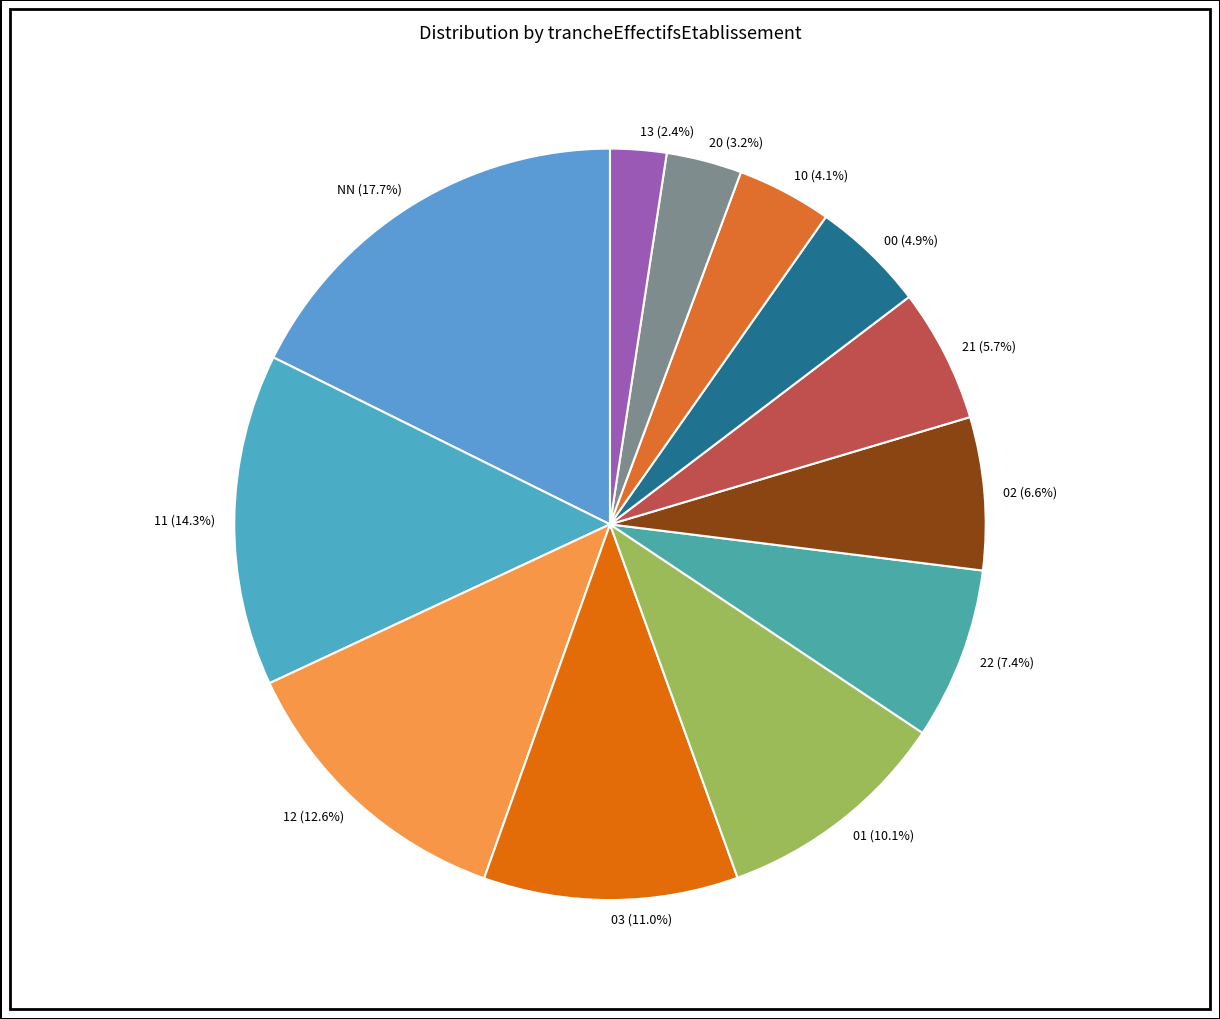

What percentage is the 13 slice, to the nearest percent?

2%